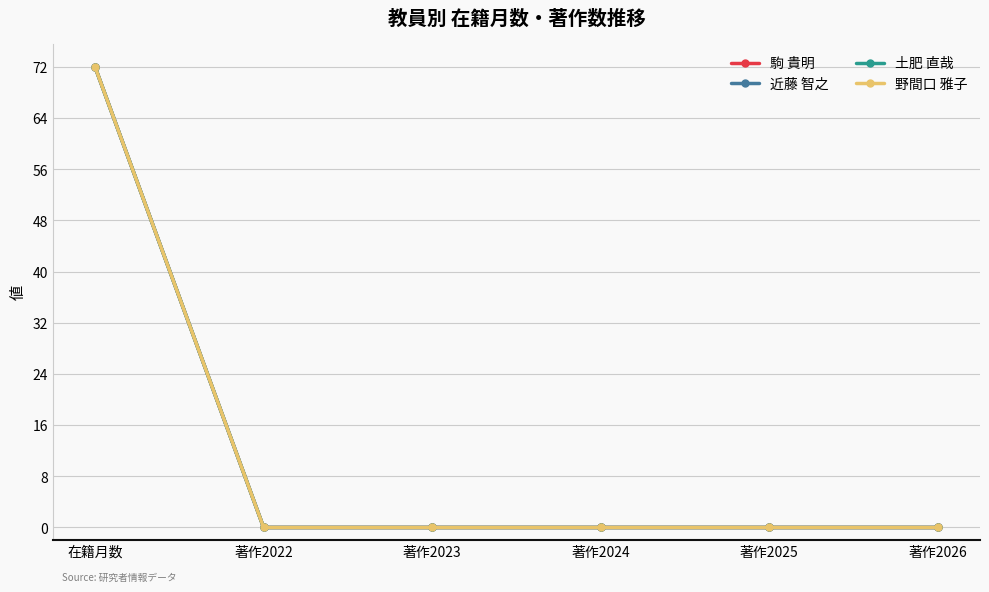

Between 在籍月数 and 著作2023, which series saw the biggest shift?

駒 貴明